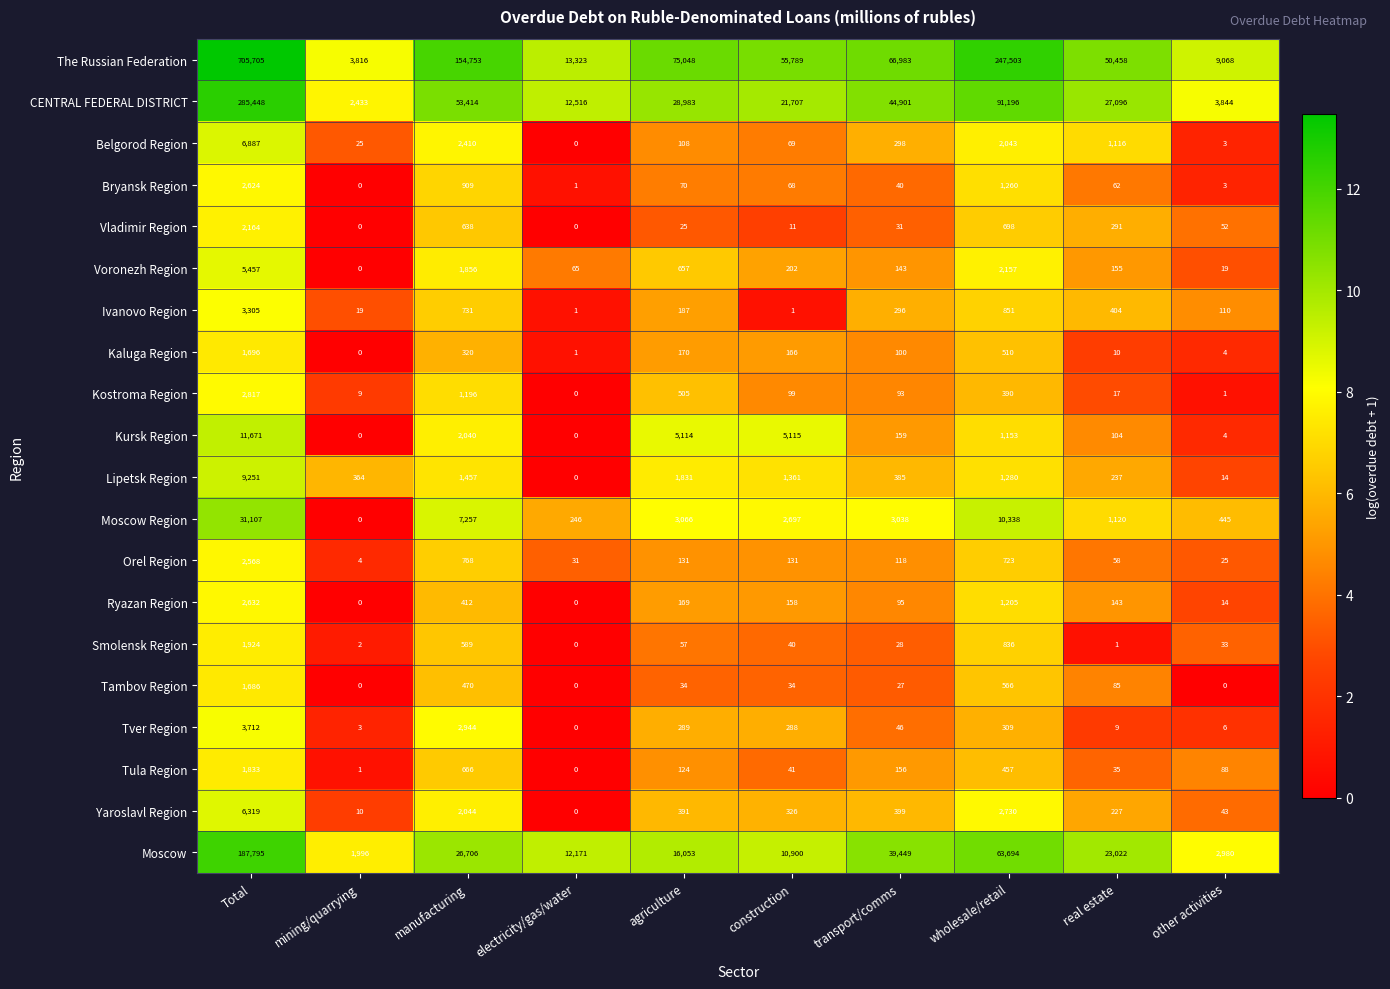

At which label does Tula Region first exceed 124?

Total